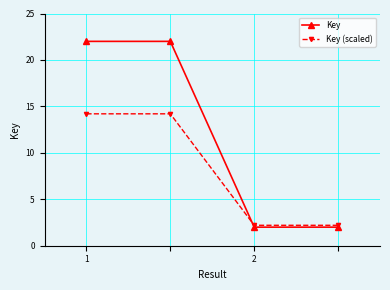

What is the maximum value shown in the chart?

22.0